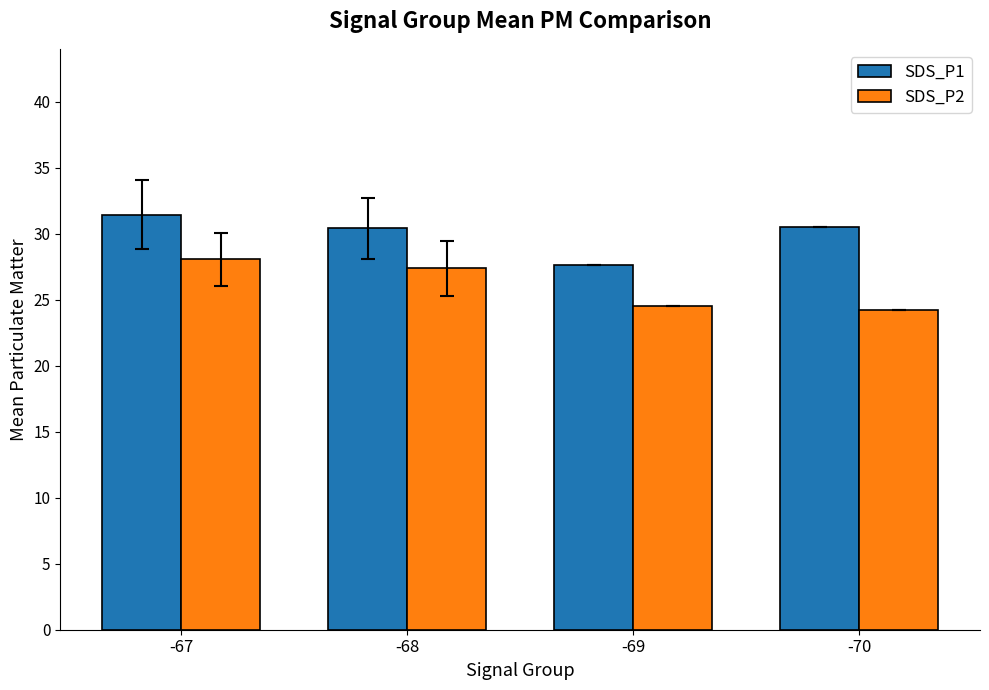

Which series changed the most between -67 and -70?

SDS_P2